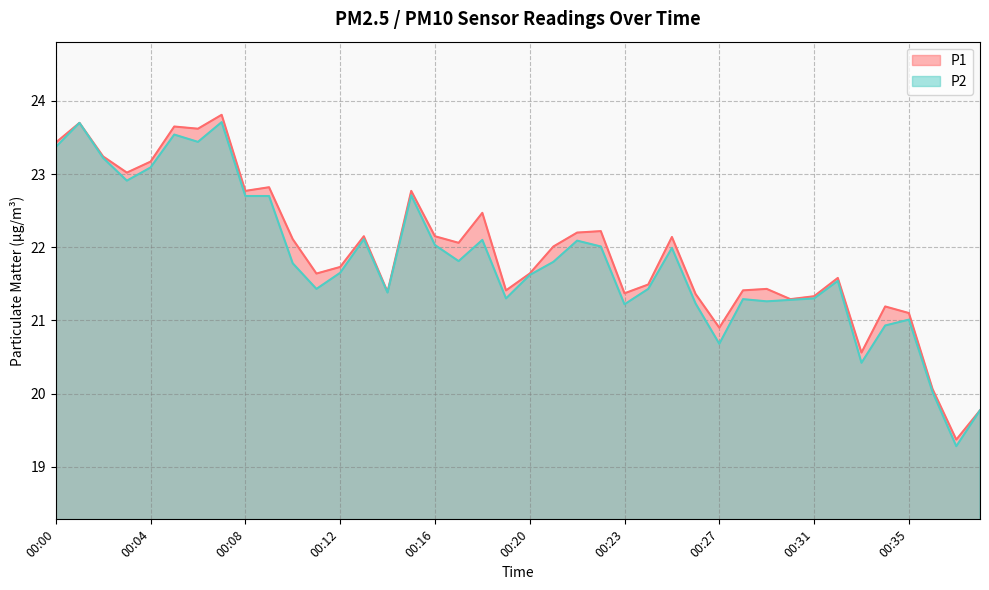

What is the difference between the maximum and minimum values in the P2 series?

4.4